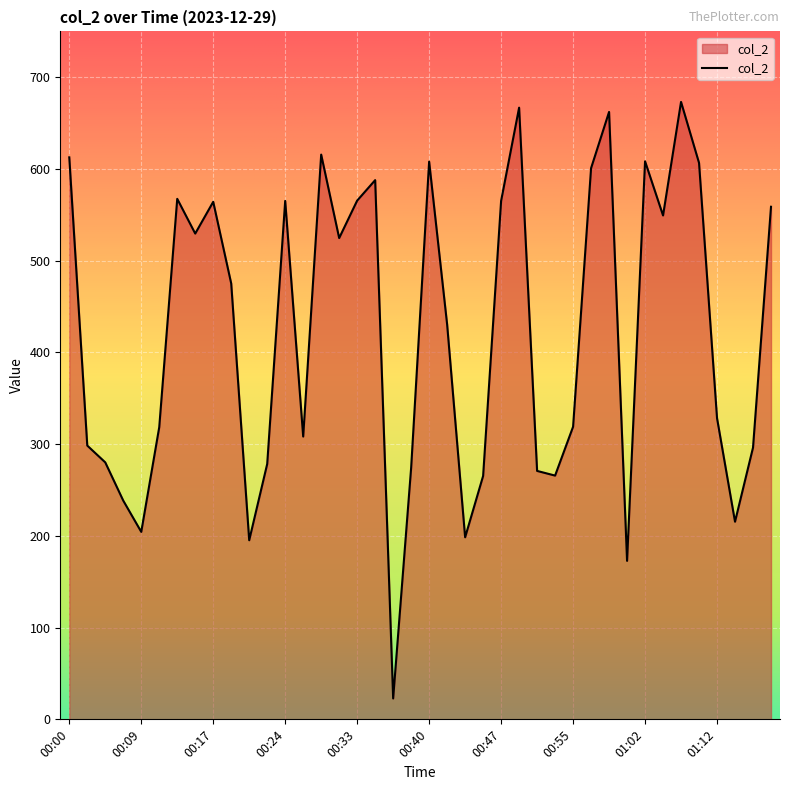

What is the maximum value shown in the chart?

673.1